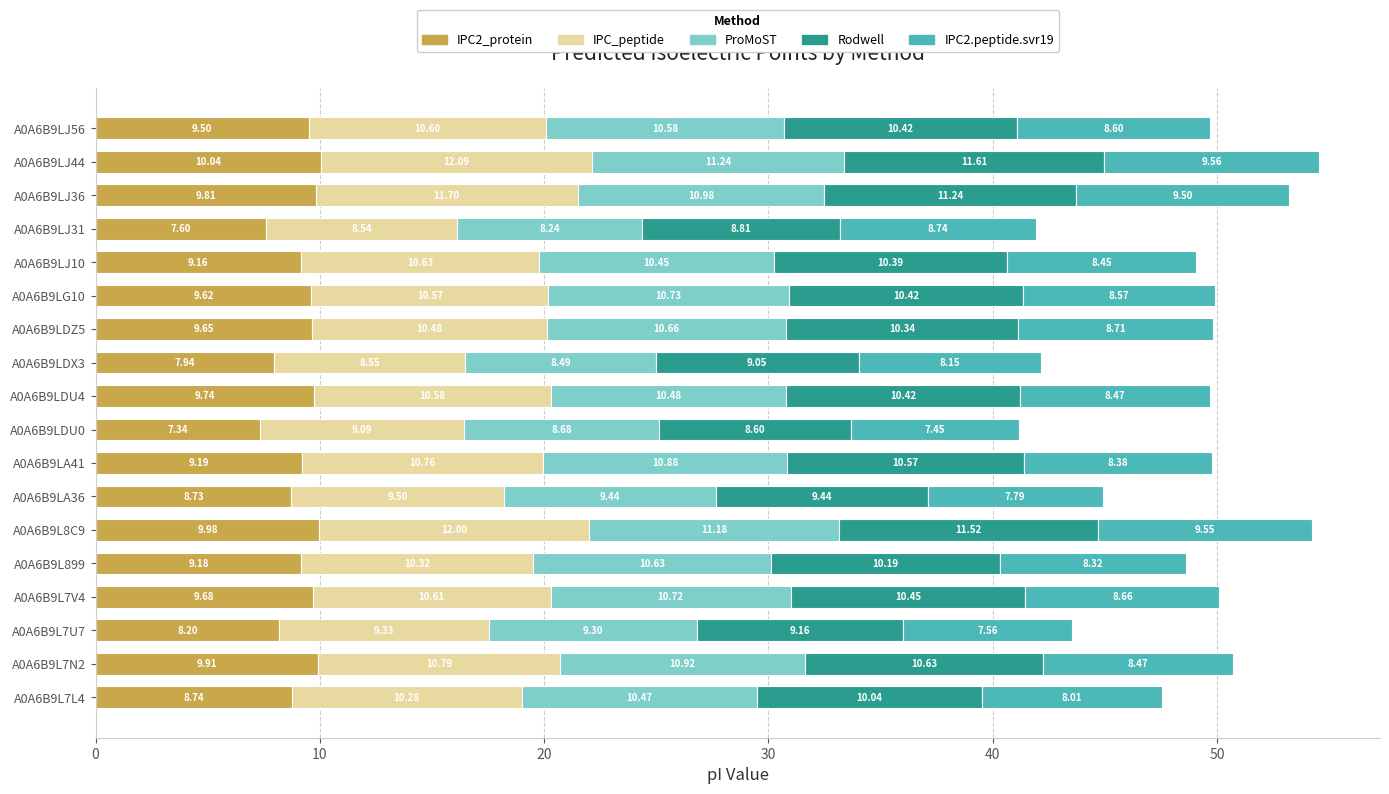

What is the sum of all IPC2_protein values?

164.0